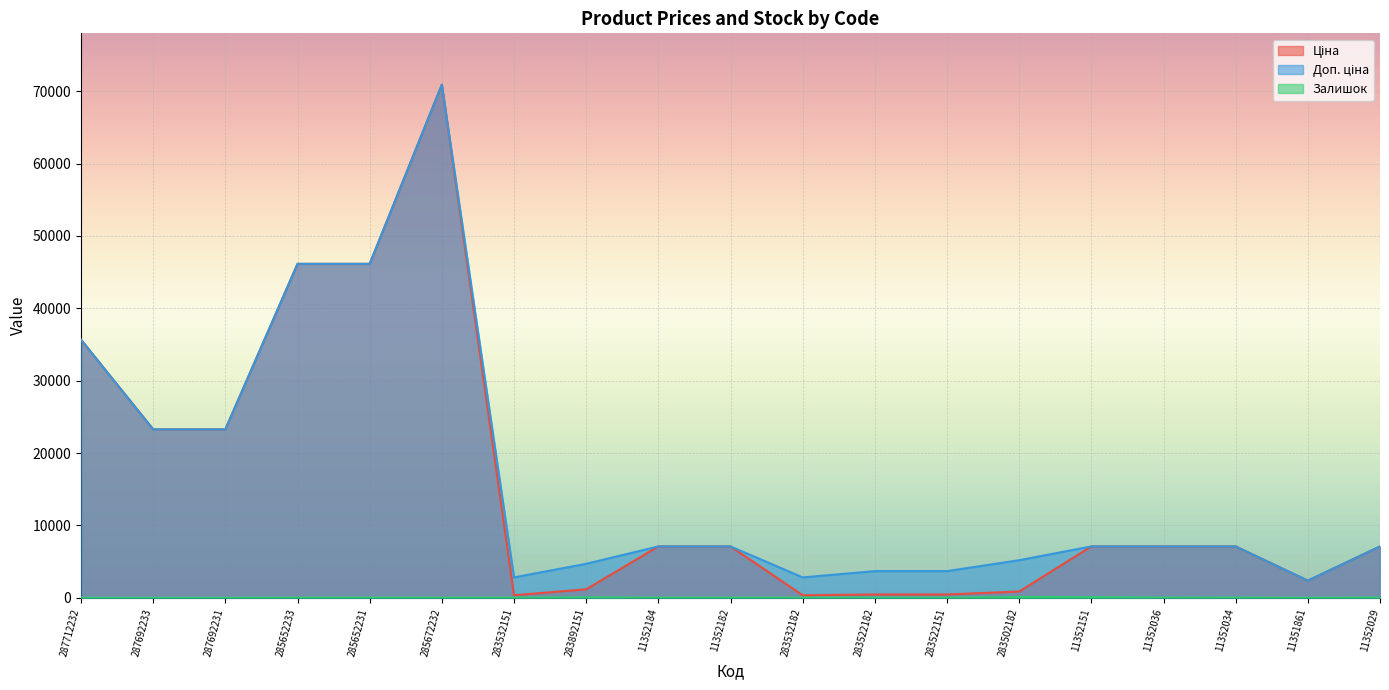

True or false: Залишок and Ціна cross at least once.

False